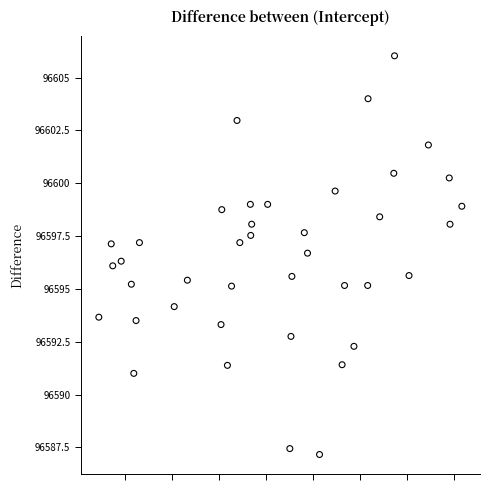

What is the range of X values (max minus min)?

1931.0